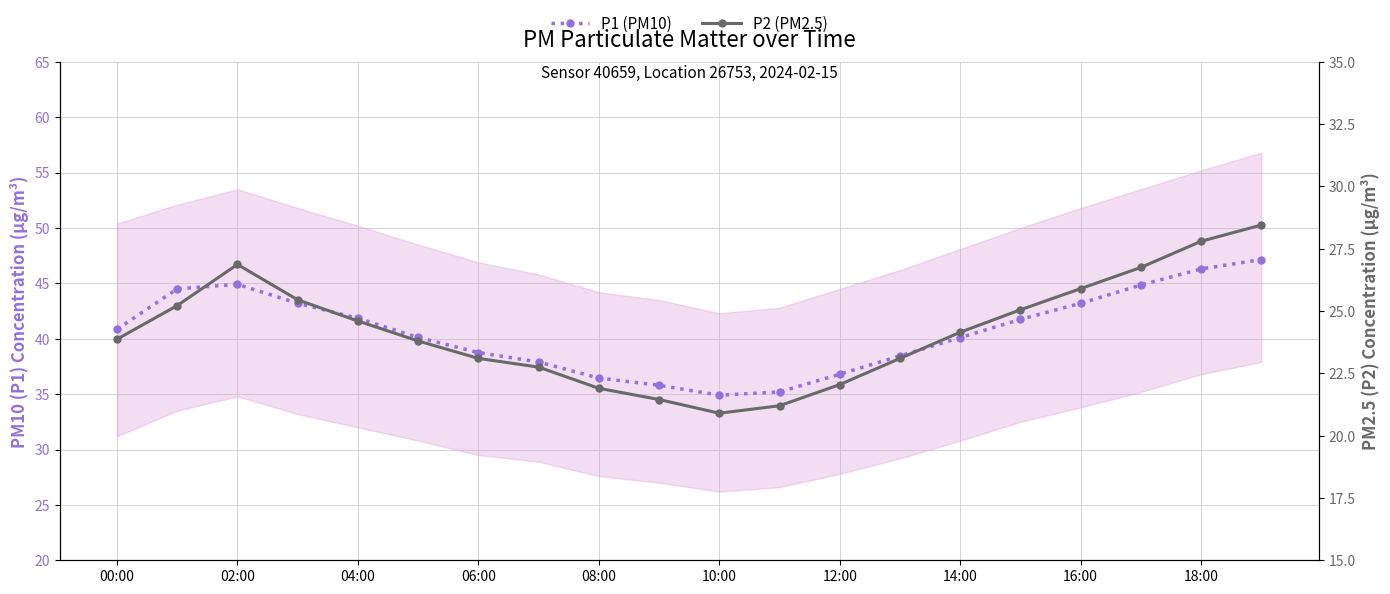

In P1 (PM10), how many points are lower than both neighbors (excluding endpoints)?

1